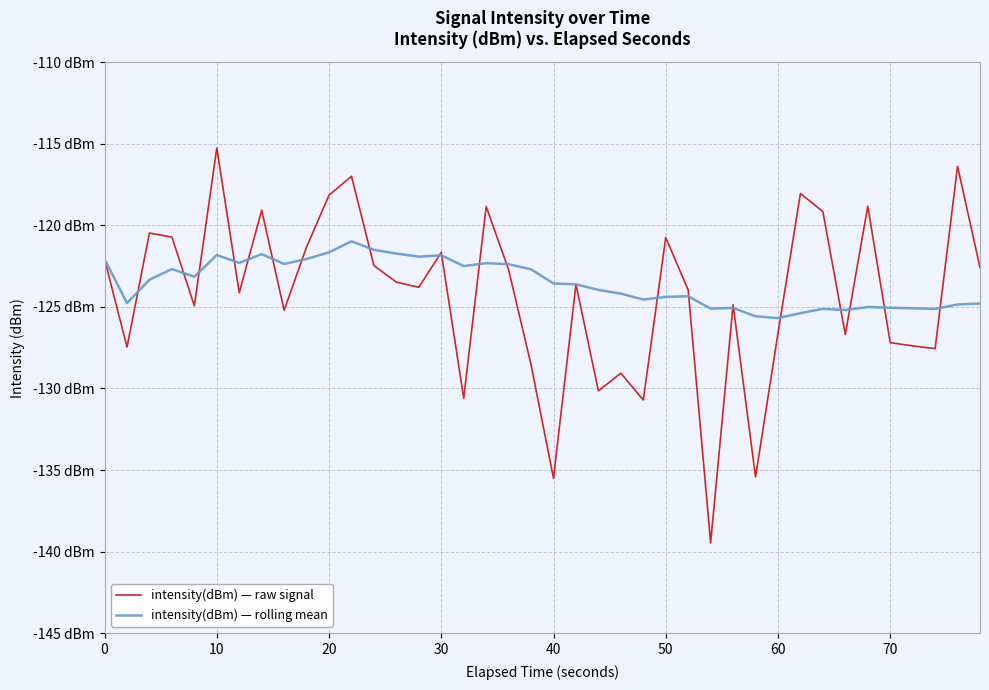

List the series in order of their overall mean, highest first.

intensity(dBm) — rolling mean, intensity(dBm) — raw signal